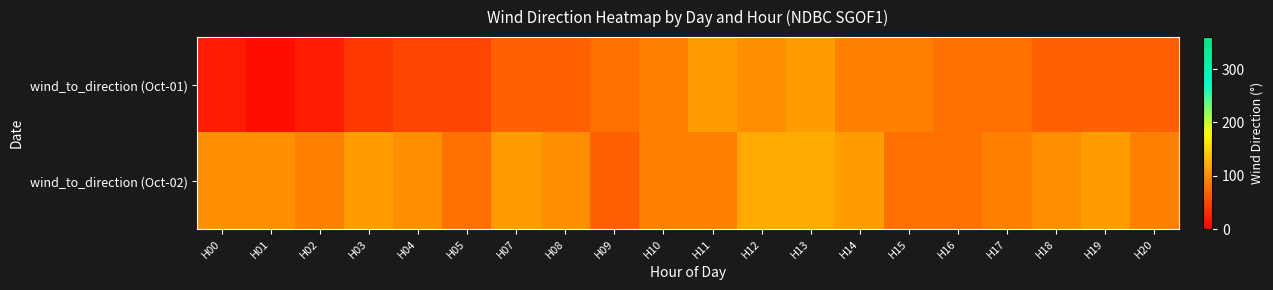

Which label corresponds to the largest value in the chart?

H12